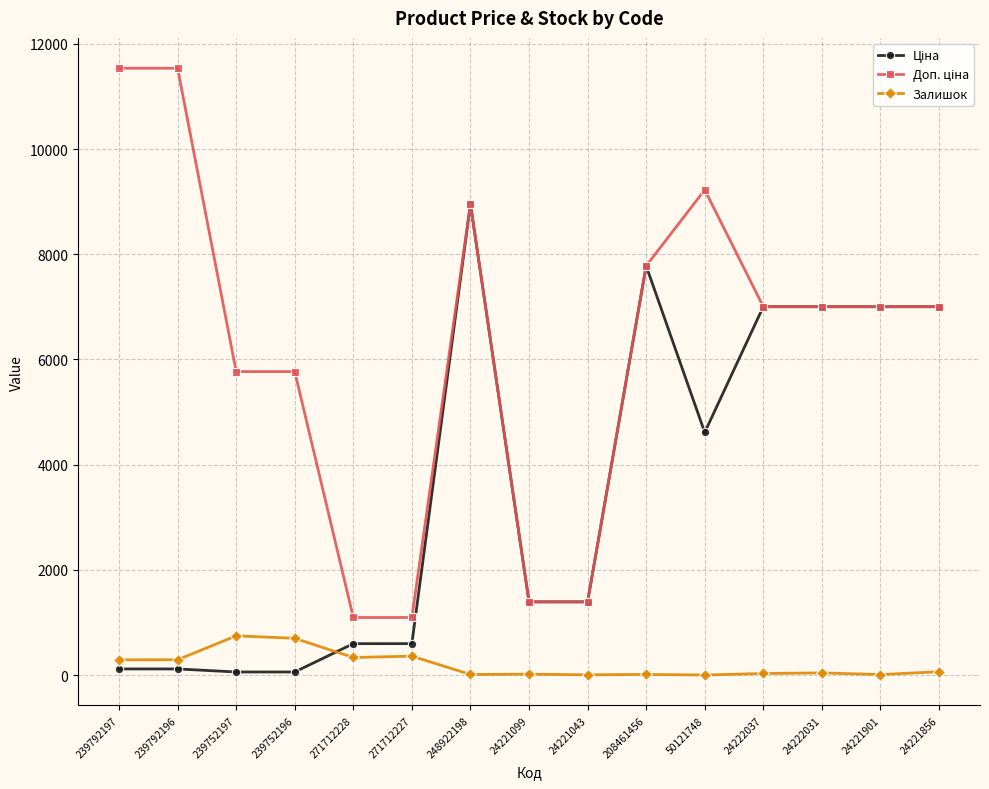

What is the highest value of the Залишок series?

745.0